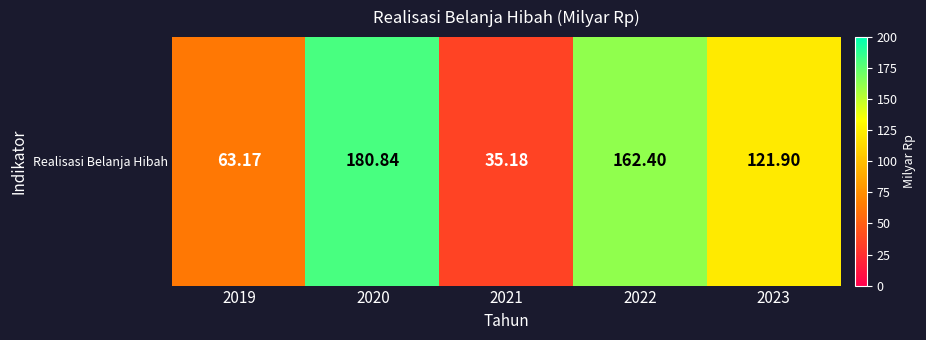

What is the difference between the maximum and minimum values?

145.7